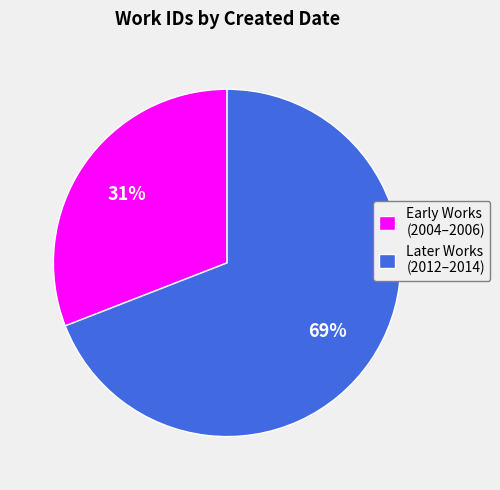

To the nearest percent, what is the difference between the largest and smallest slice percentages?

38%